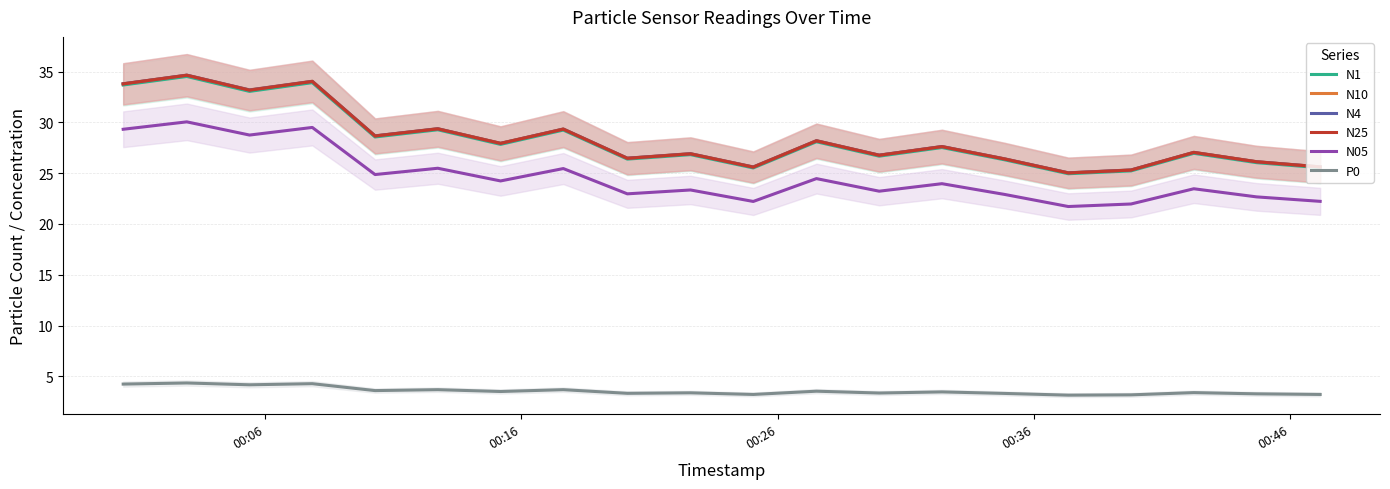

Which series has the widest spread of values?

N10